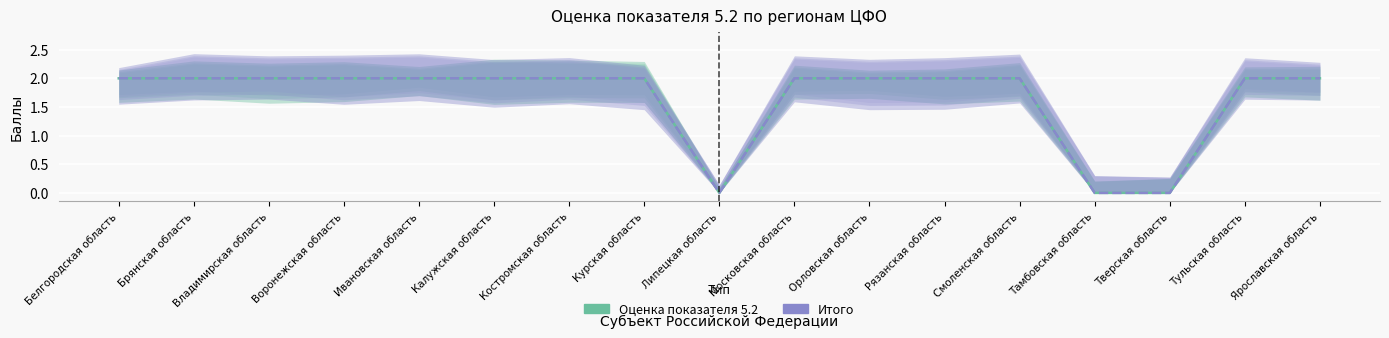

What is the difference between the second highest and second lowest values in the Итого series?

2